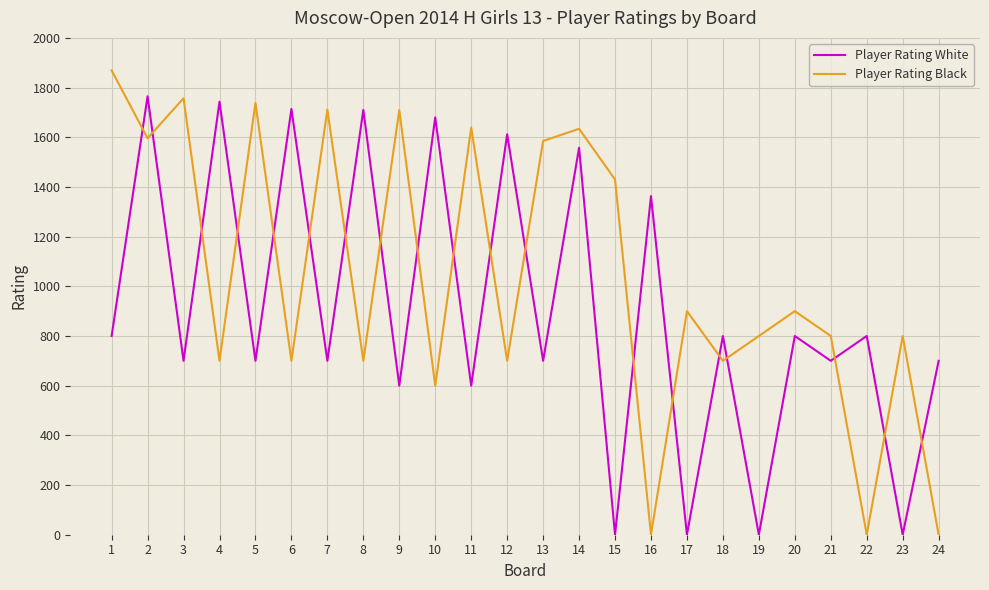

What is the spread (max minus min) of values at 14?

76